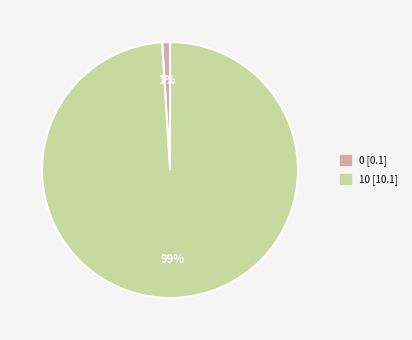

How many slices are in this pie chart?

2